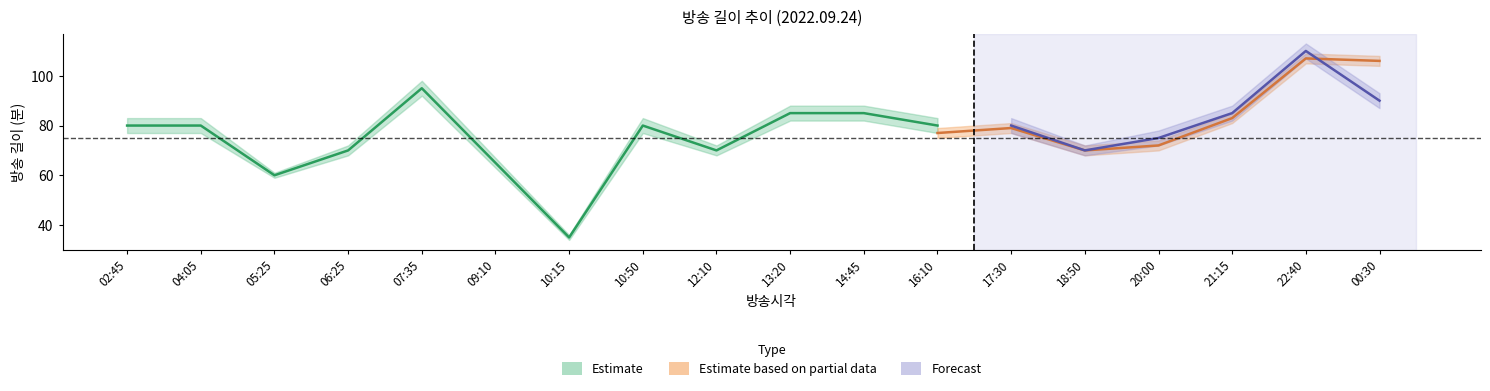

How many data points in 편성길이(소재)_center are less than 77?

7